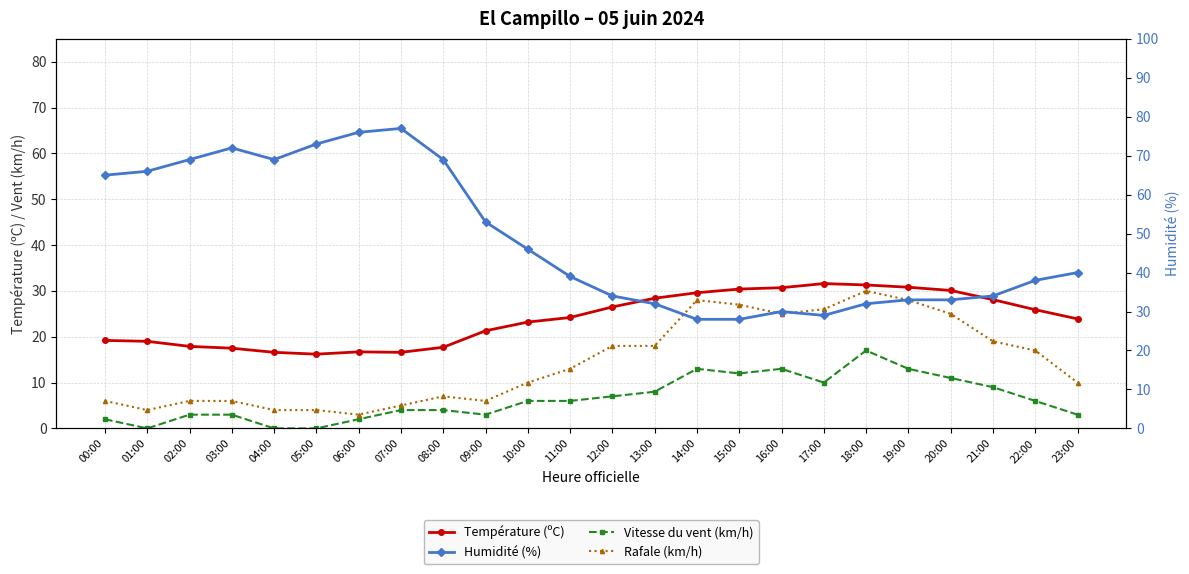

What is the sum of all Température (ºC) values?

573.4